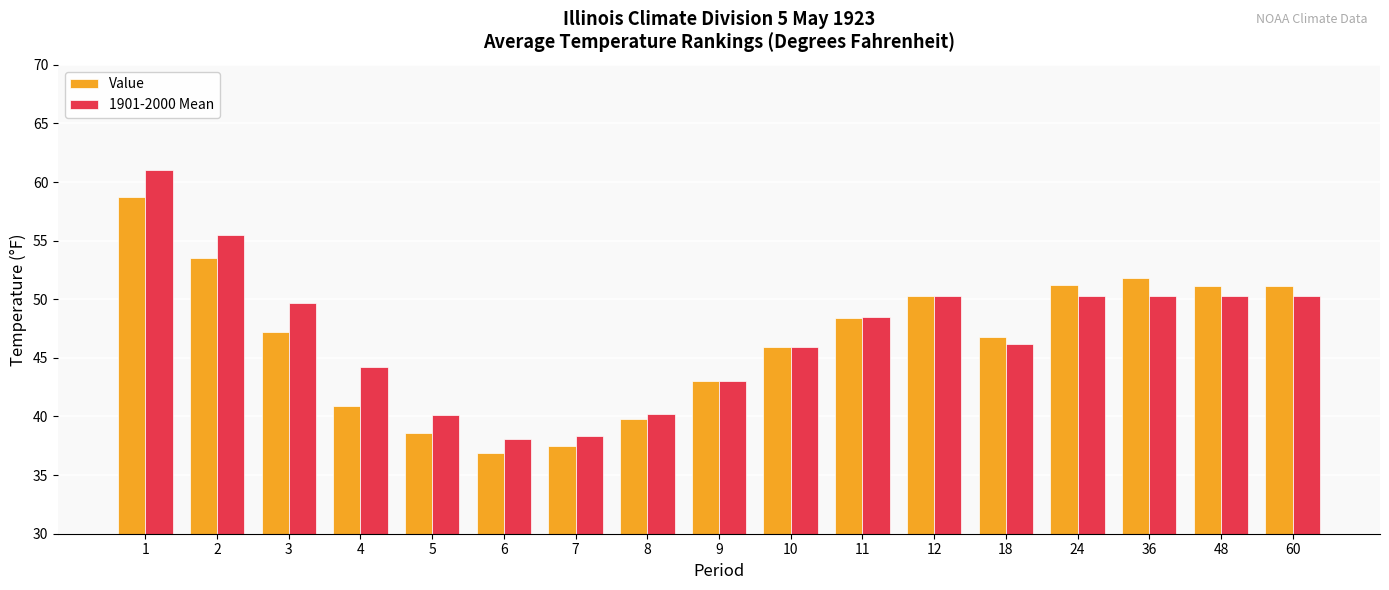

What is the value of the 1901-2000 Mean bar at the 3rd from the left?

49.7